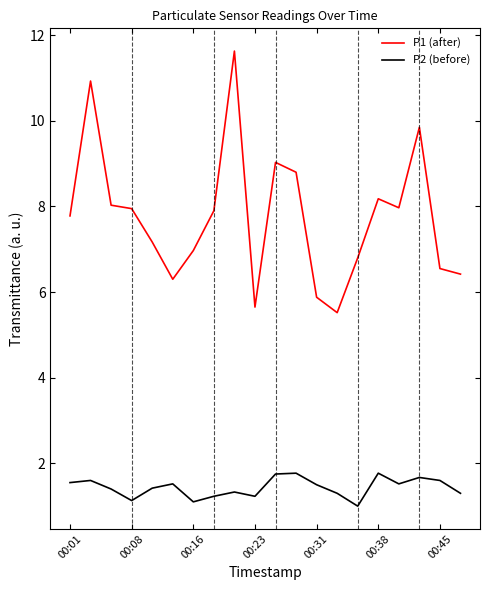

How many interior local valleys does the P2 (before) series have?

5